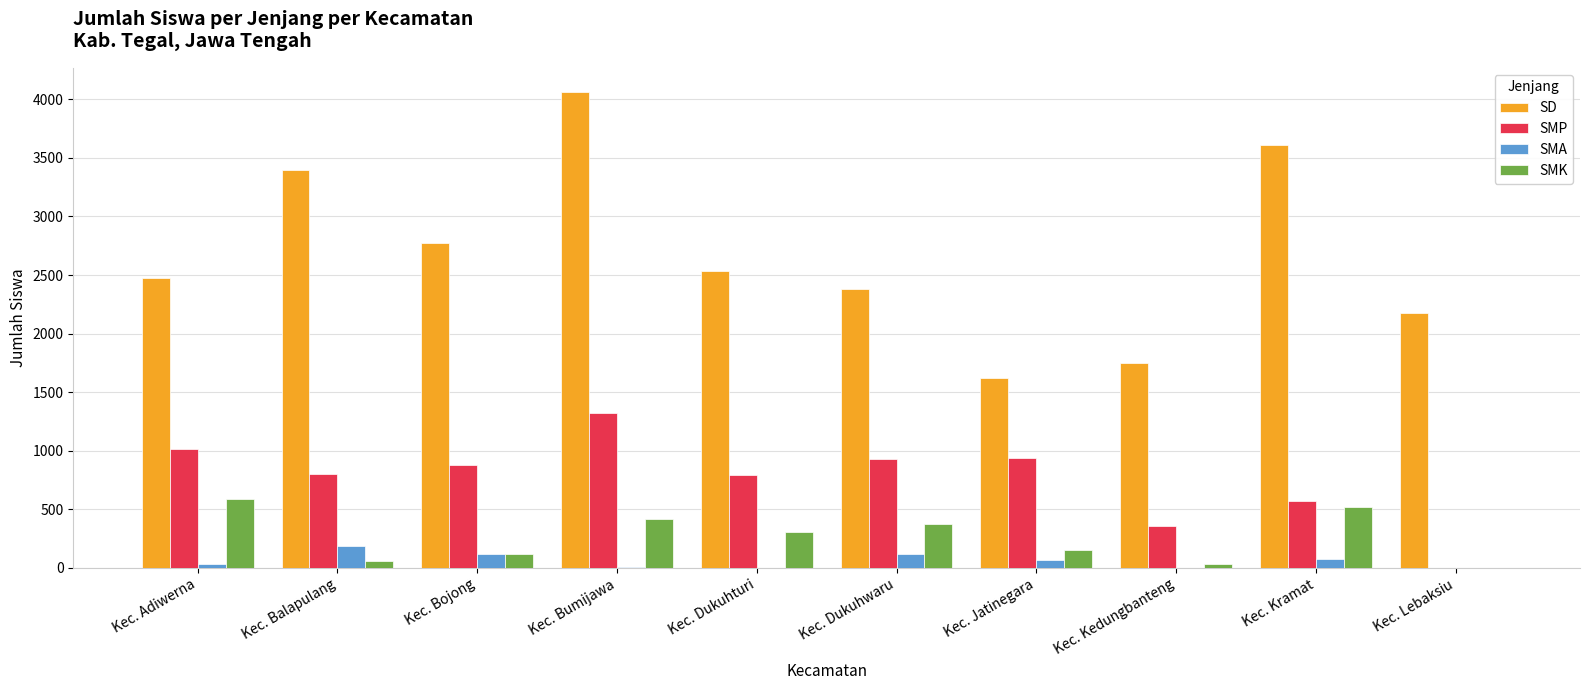

At which category is the sum across all series the highest?

Kec. Bumijawa